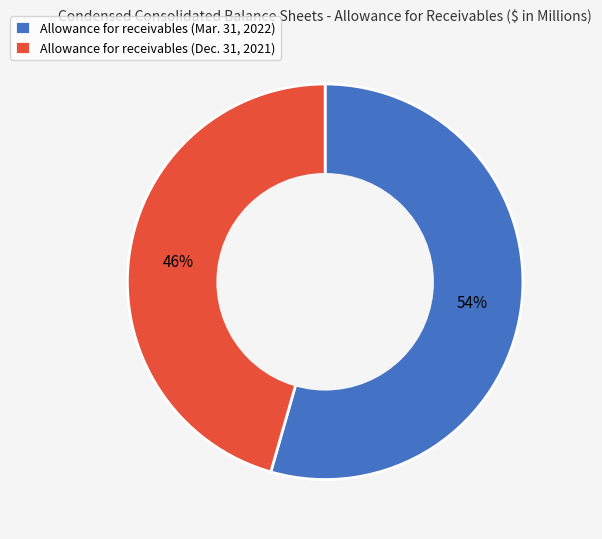

Count the number of slices in the pie.

2